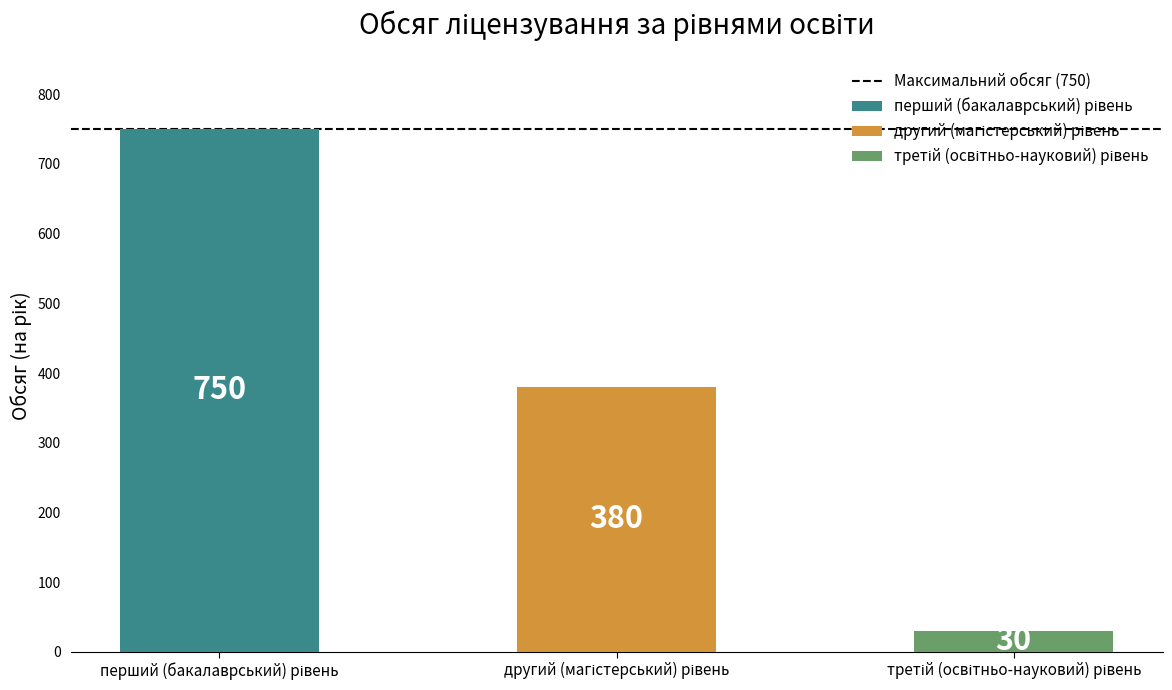

Where does the data first go above 380?

перший (бакалаврський) рівень